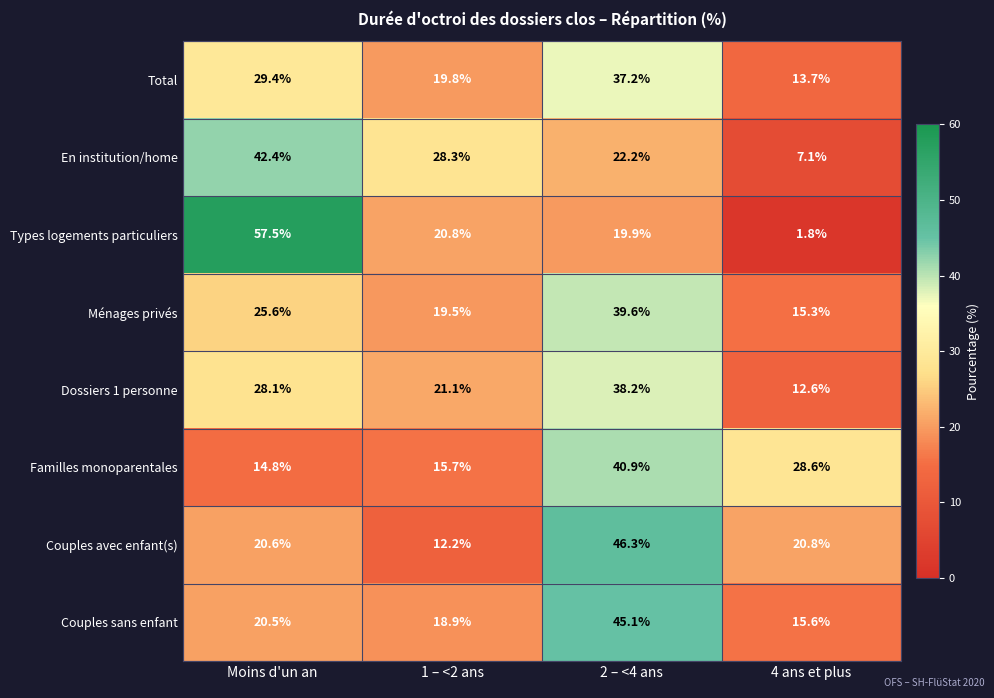

True or false: En institution/home has a value of 28.3 at 1 – <2 ans.

True